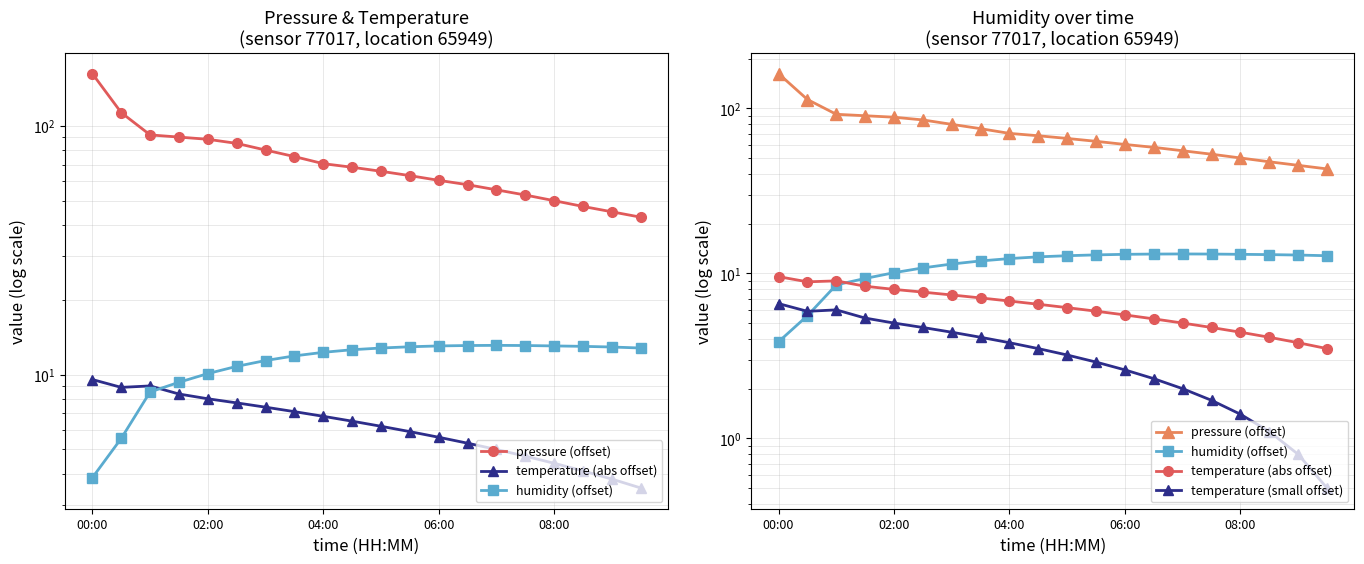

Between 16 and 5, which is larger?

5